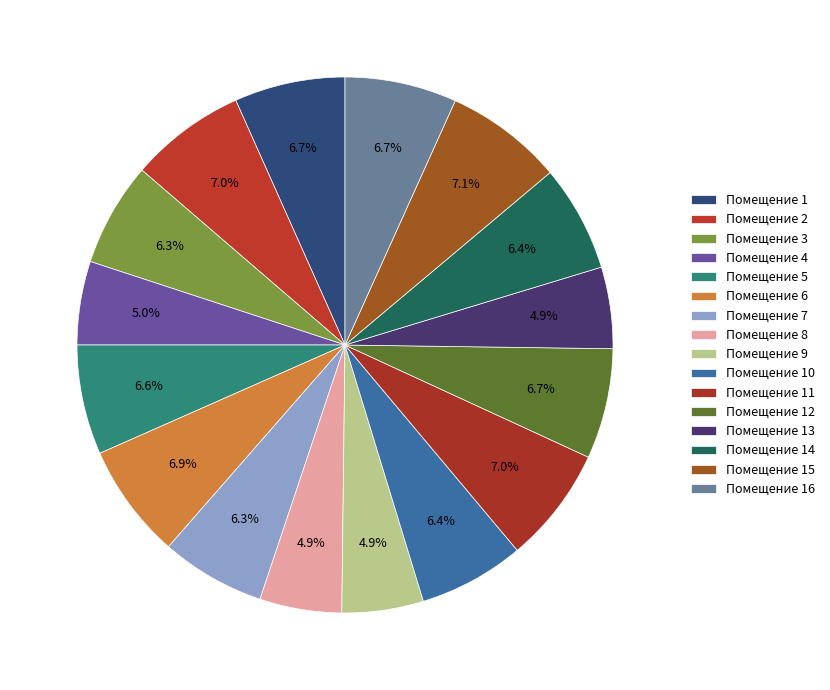

How many slices are in this pie chart?

16